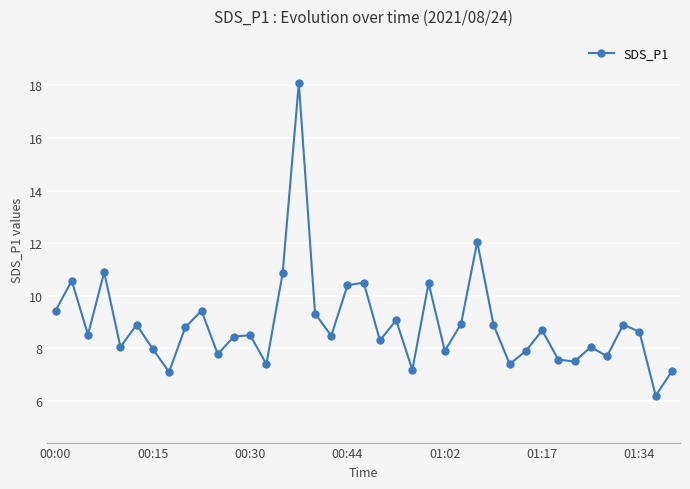

How many interior local valleys (lower than both neighbors) does the data have?

13